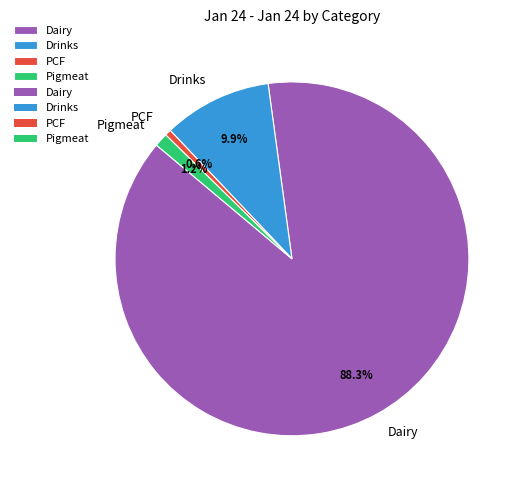

Is PCF the majority of the pie?

No